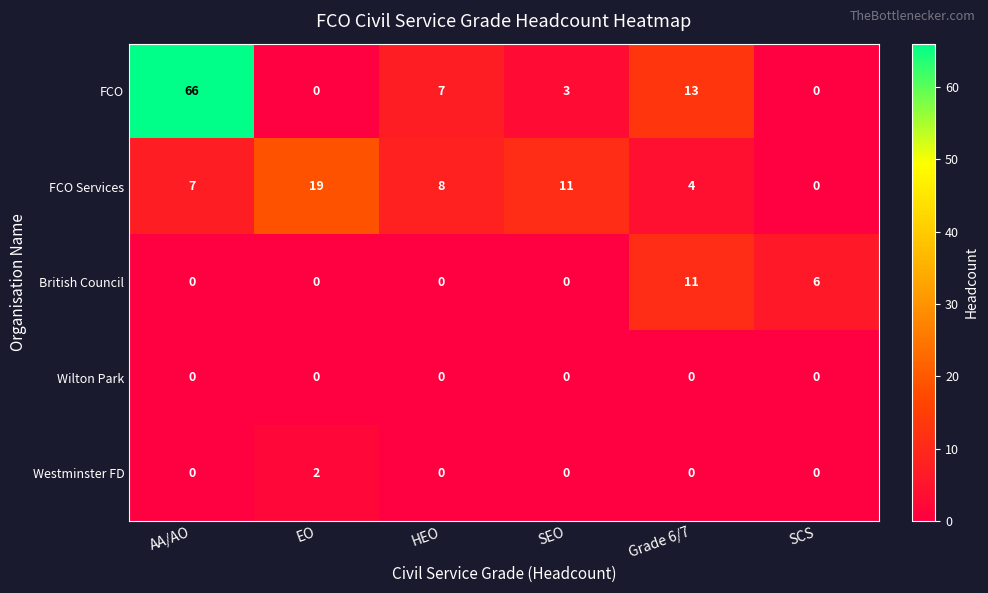

Between AA/AO and Grade 6/7, which series saw the biggest shift?

FCO